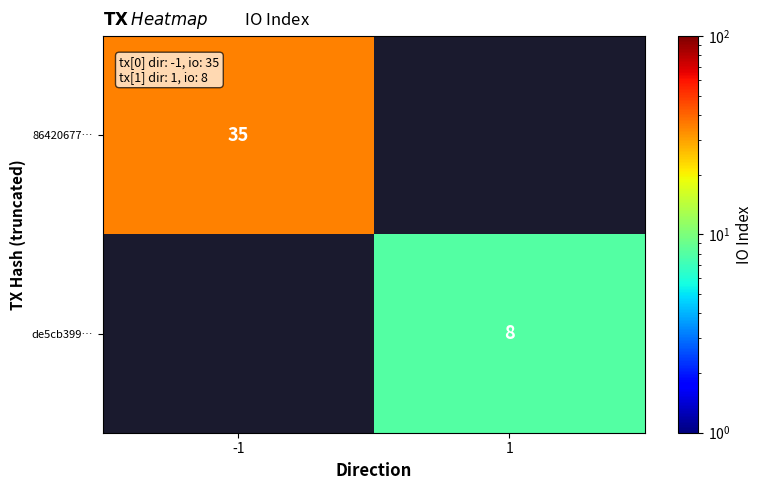

True or false: 86420677… has a value of 60 at -1.

False